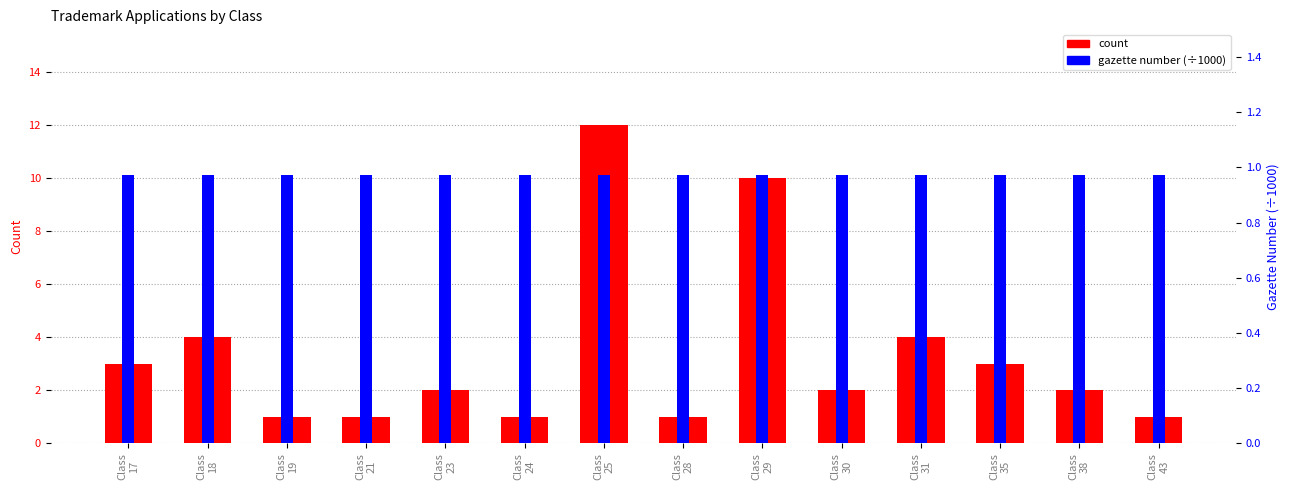

List the labels in order of gazette number (scaled) value, smallest first.

Class
17, Class
18, Class
19, Class
21, Class
23, Class
24, Class
25, Class
28, Class
29, Class
30, Class
31, Class
35, Class
38, Class
43